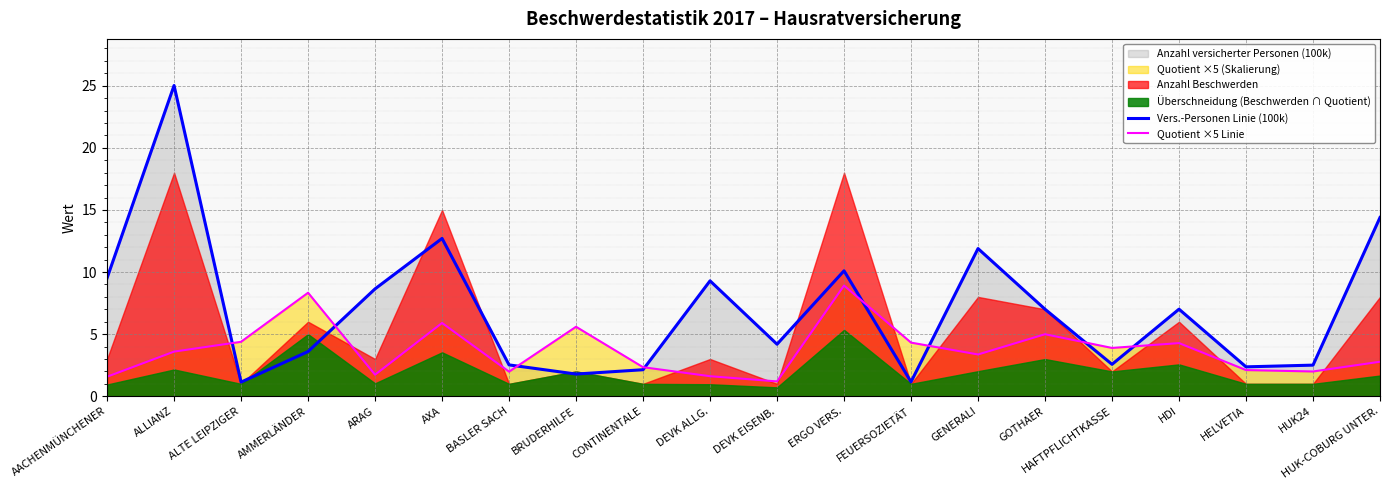

What position from the left is DEVK EISENB.?

11